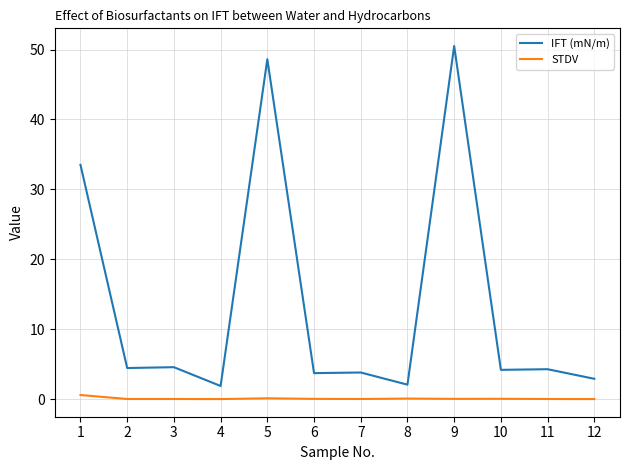

Which series has the largest range (max minus min)?

IFT (mN/m)